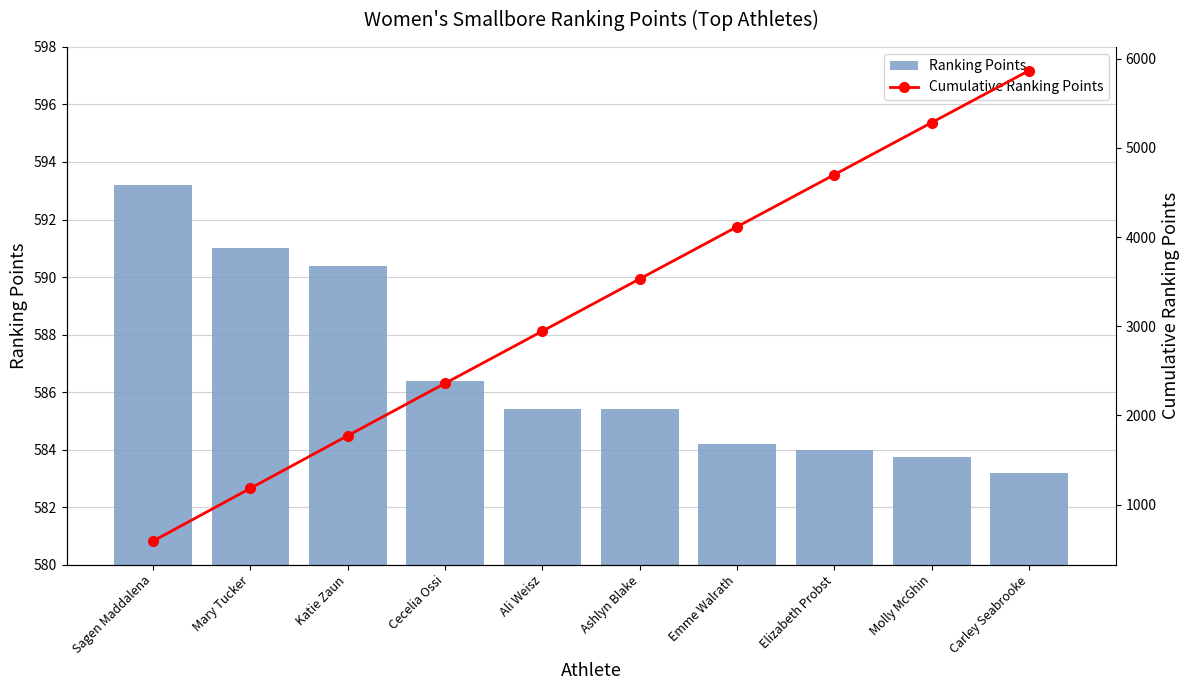

What is the difference between the Cumulative Ranking Points values at Sagen Maddalena and Emme Walrath?

3522.8